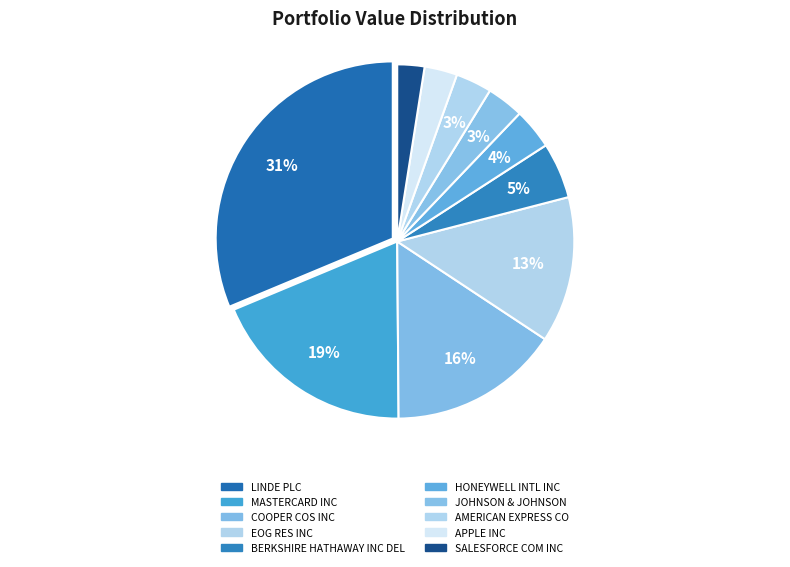

Does JOHNSON & JOHNSON account for over 50% of the chart?

No